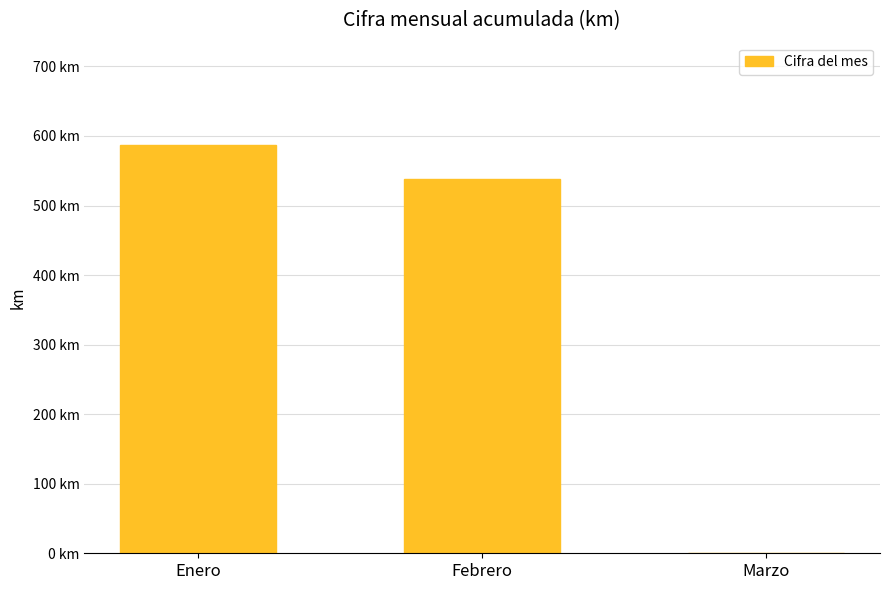

Reading left to right, extract all data points from this chart.

587.4	538.6	0.0